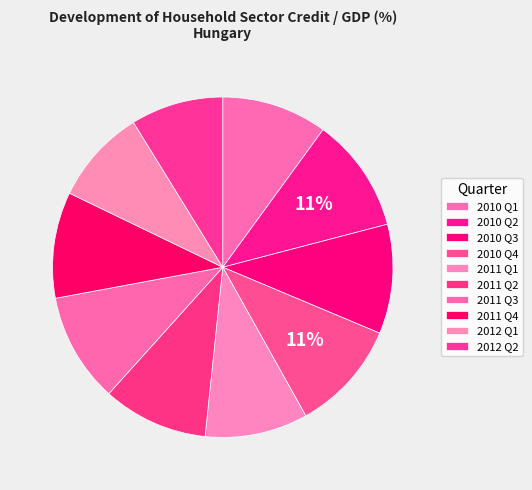

Is 2010 Q4 the majority of the pie?

No